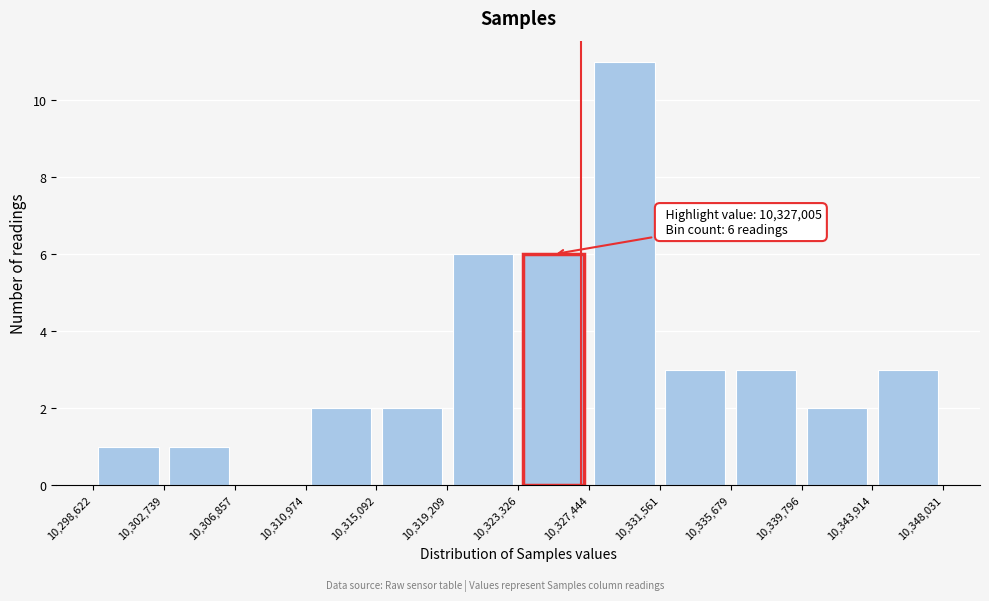

Over which range of the x-axis is the bar tallest?

10,327,444 to 10,331,561